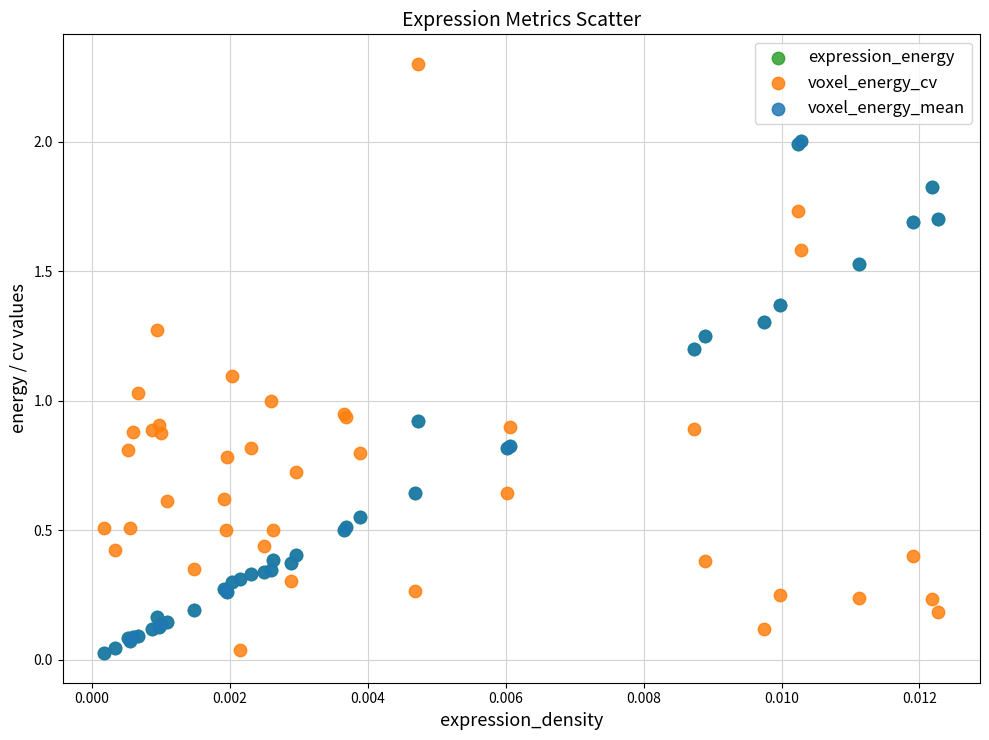

What are all the series names shown in the legend?

expression_energy, voxel_energy_cv, voxel_energy_mean